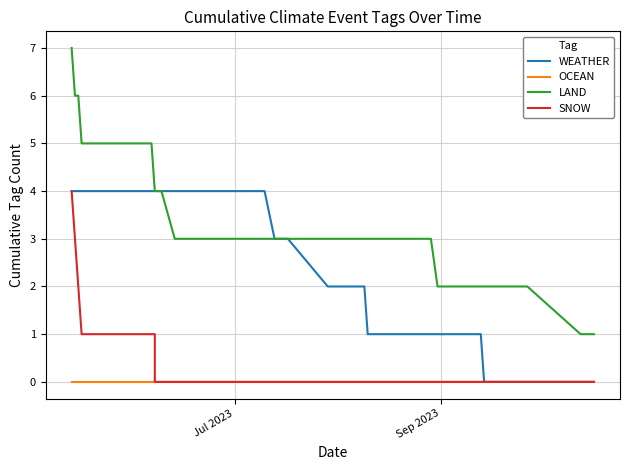

Which series has the largest total across all categories?

LAND